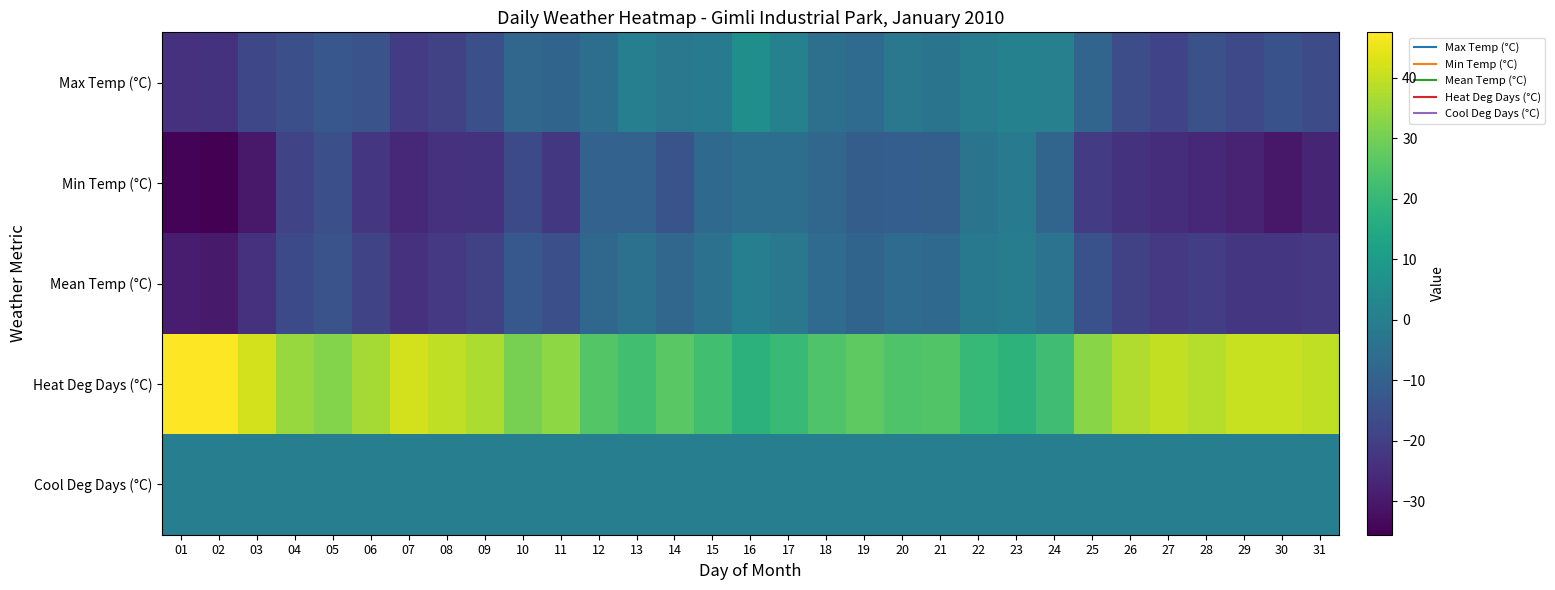

List the series in order of their peak value, highest first.

Heat Deg Days (°C), Max Temp (°C), Mean Temp (°C), Cool Deg Days (°C), Min Temp (°C)